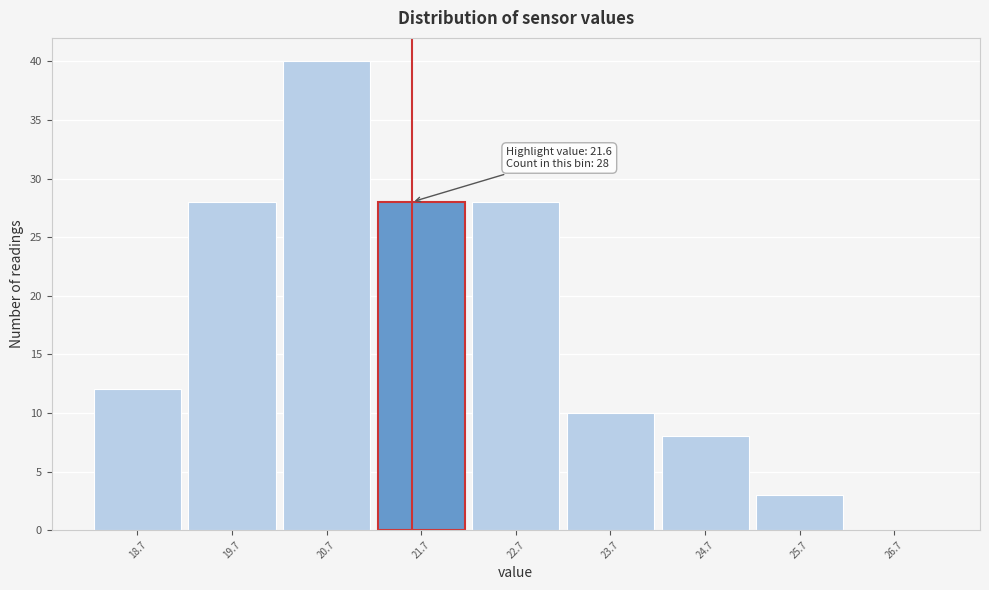

Which range on the x-axis has the tallest bar?

20.2 to 21.2